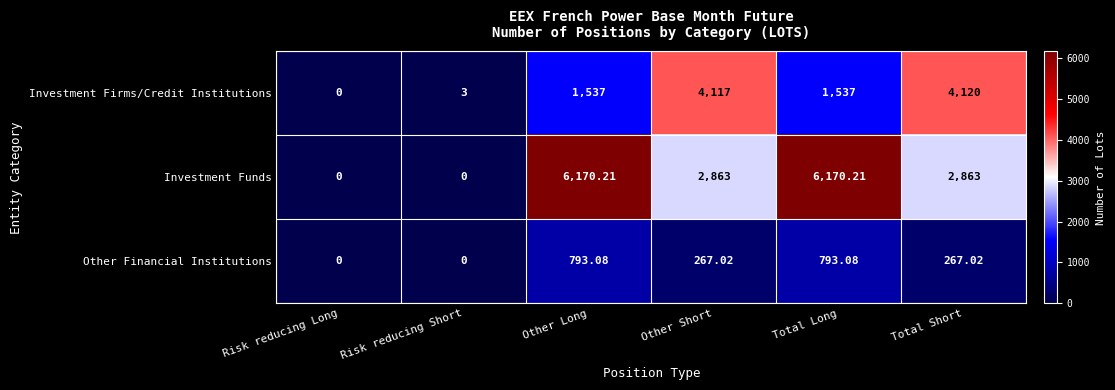

Where does the Other Financial Institutions series first go above 267?

Other Long